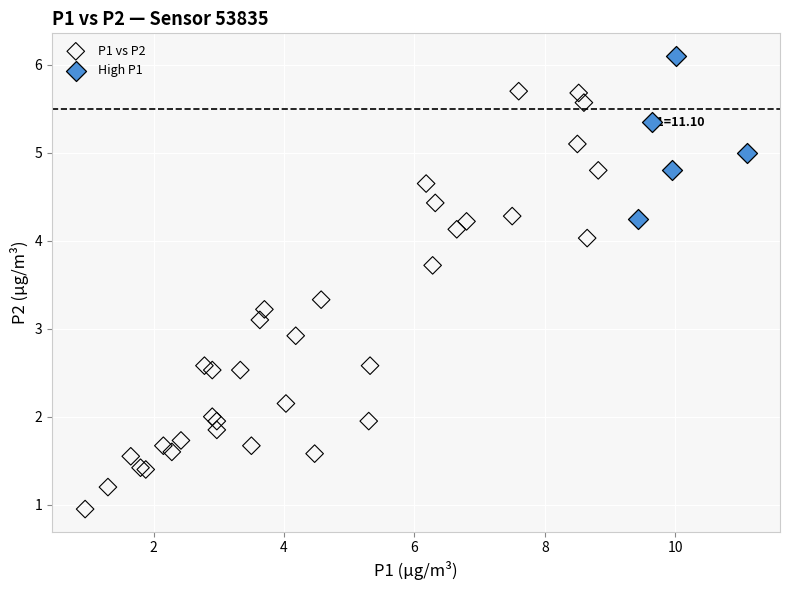

Which series reaches the minimum Y coordinate?

P1 vs P2